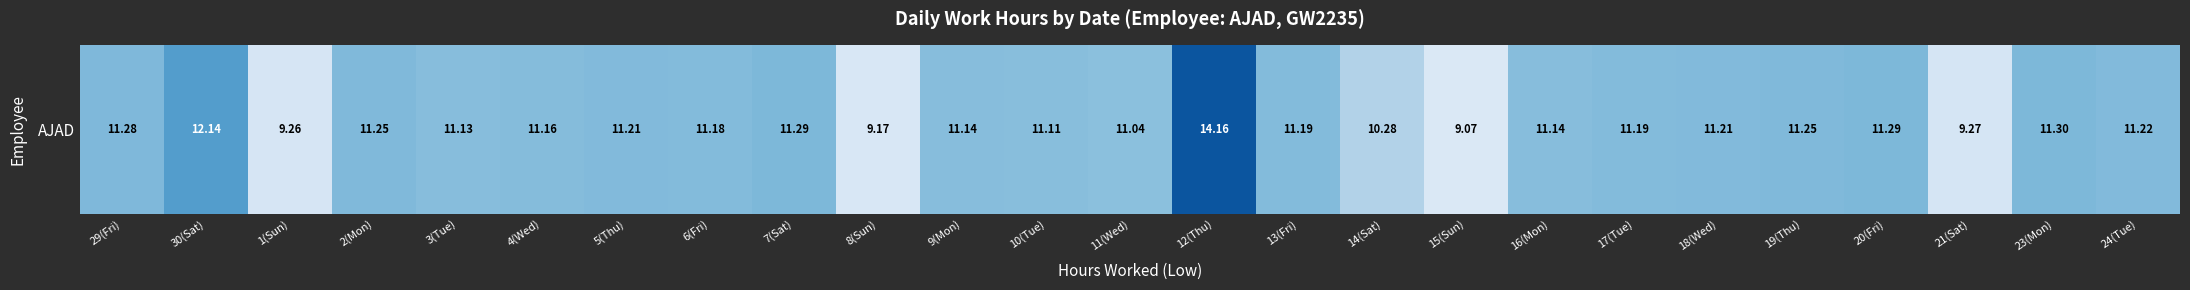

What is the maximum value shown in the chart?

14.2